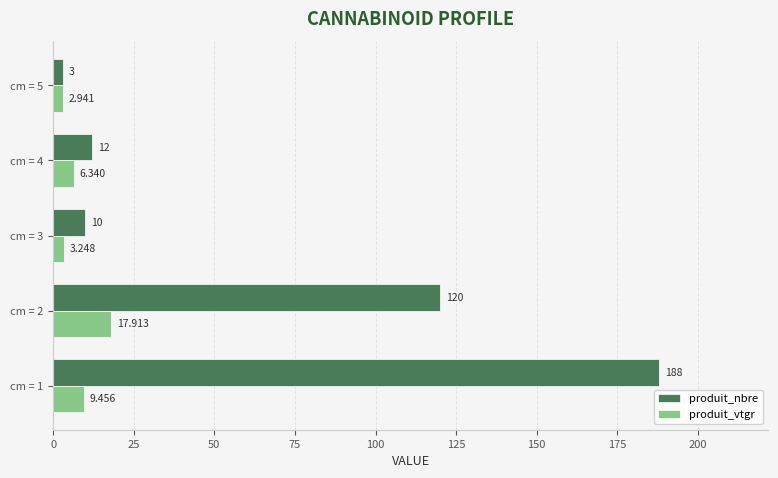

What is the sum of all produit_vtgr values?

39.9